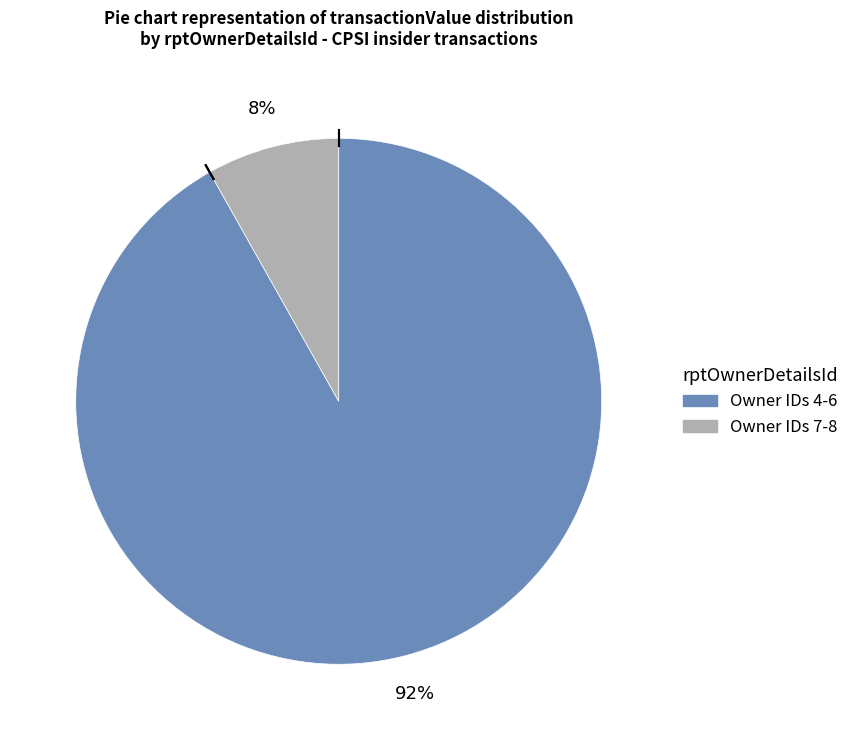

To the nearest percent, what is the average slice percentage?

50%